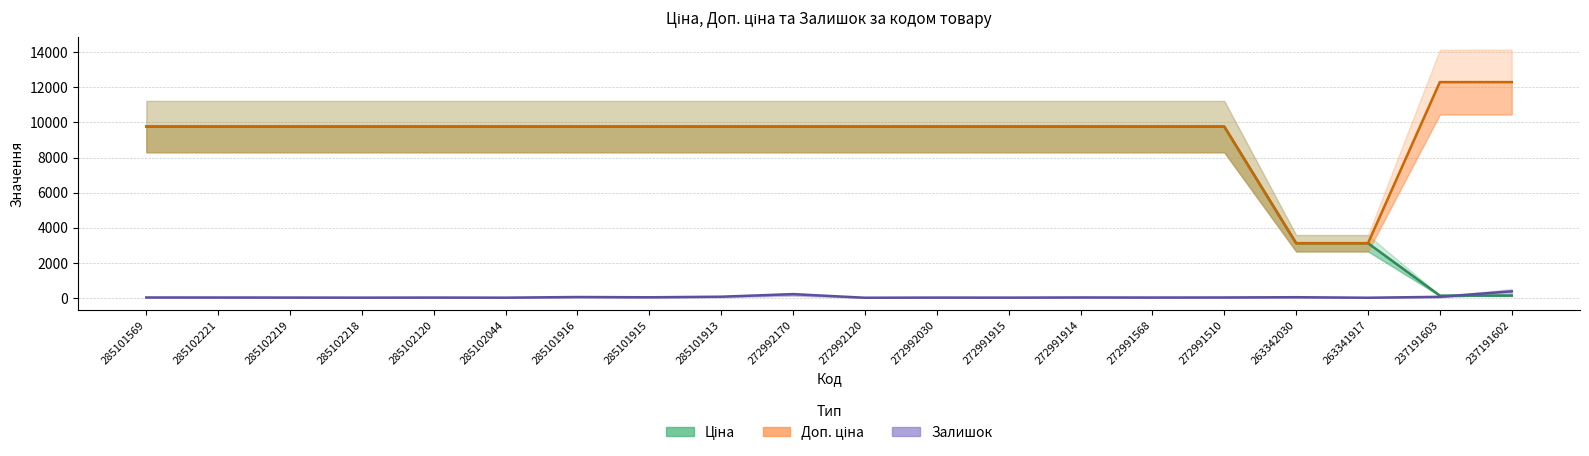

True or false: Доп. ціна has more than 2 points higher than both neighbors.

False